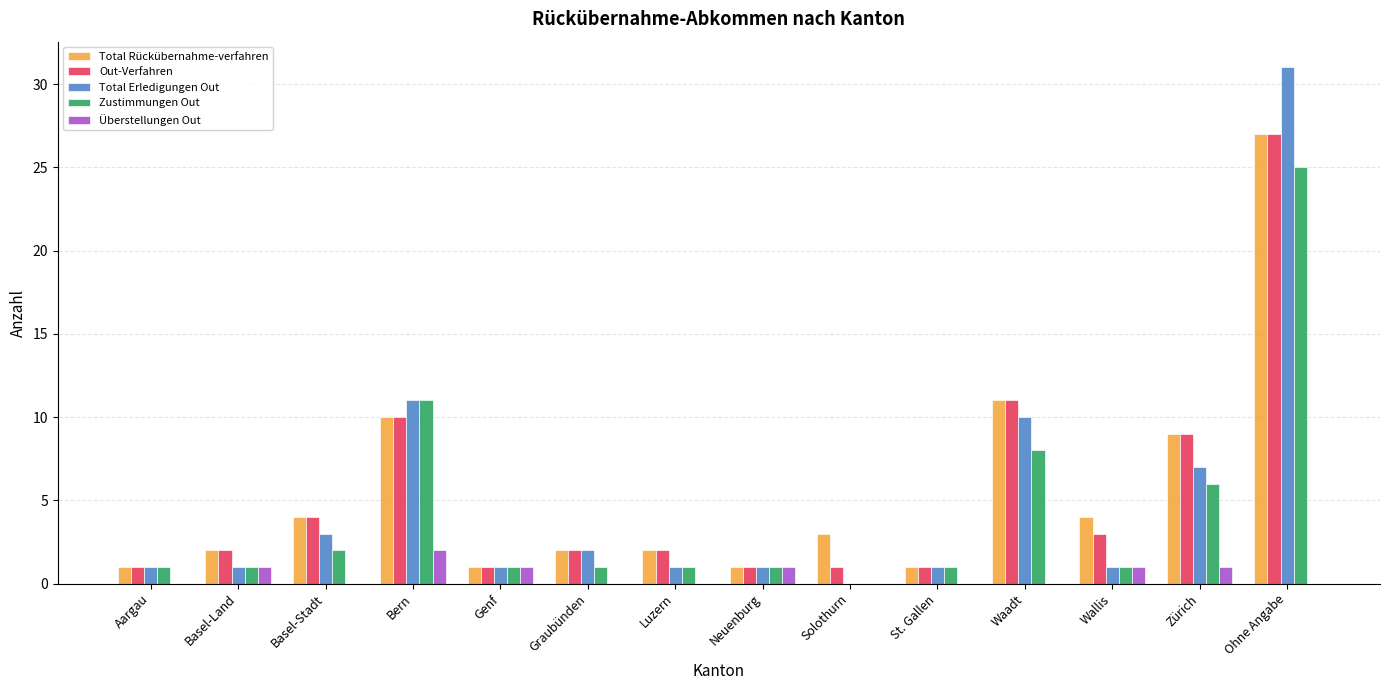

Which series has the largest range (max minus min)?

Total Erledigungen Out